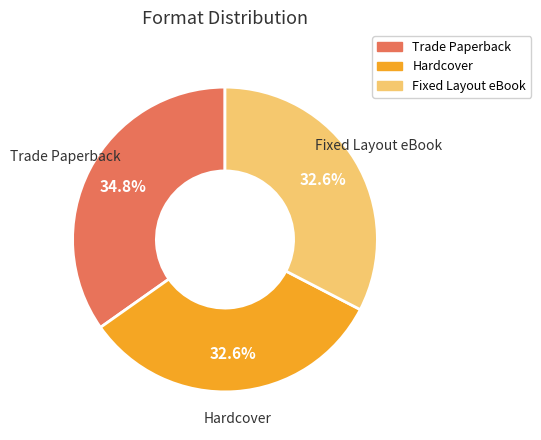

Which slice is the largest?

Trade Paperback